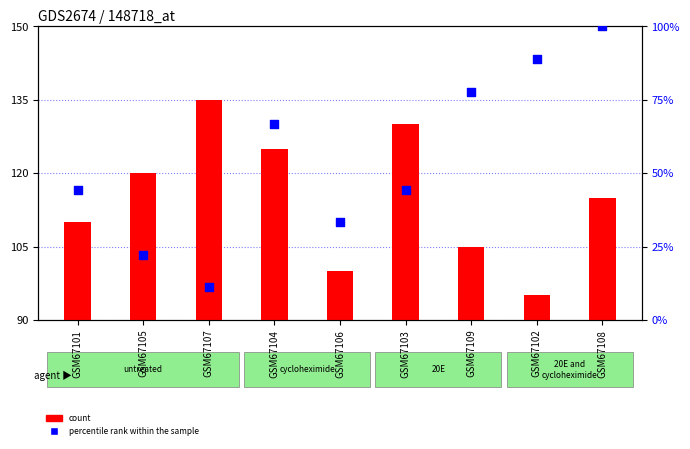

Is the value of percentile rank within the sample at GSM67101 greater than the value of count at GSM67108?

No